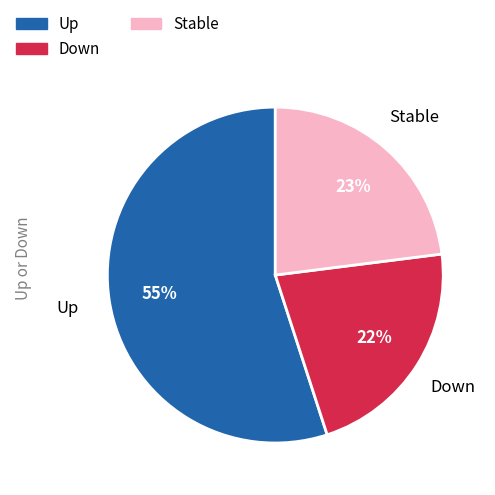

To the nearest percent, what is the difference between the largest and smallest slice percentages?

33%